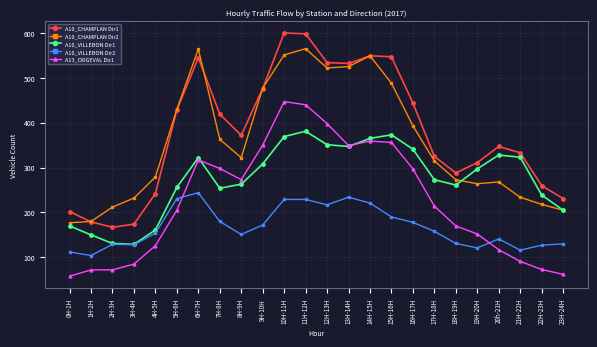

What is the difference between the second highest and minimum values in the A13_ORGEVAL Dir1 series?

382